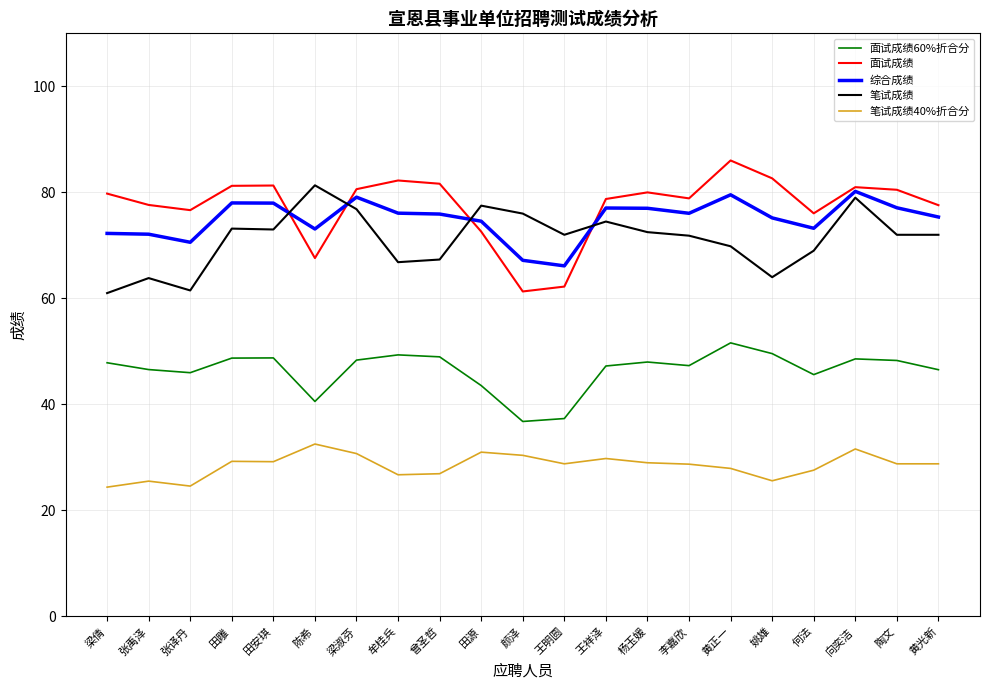

What is the difference between the 面试成绩60%折合分 values at 黄正一 and 姚雄?

2.0